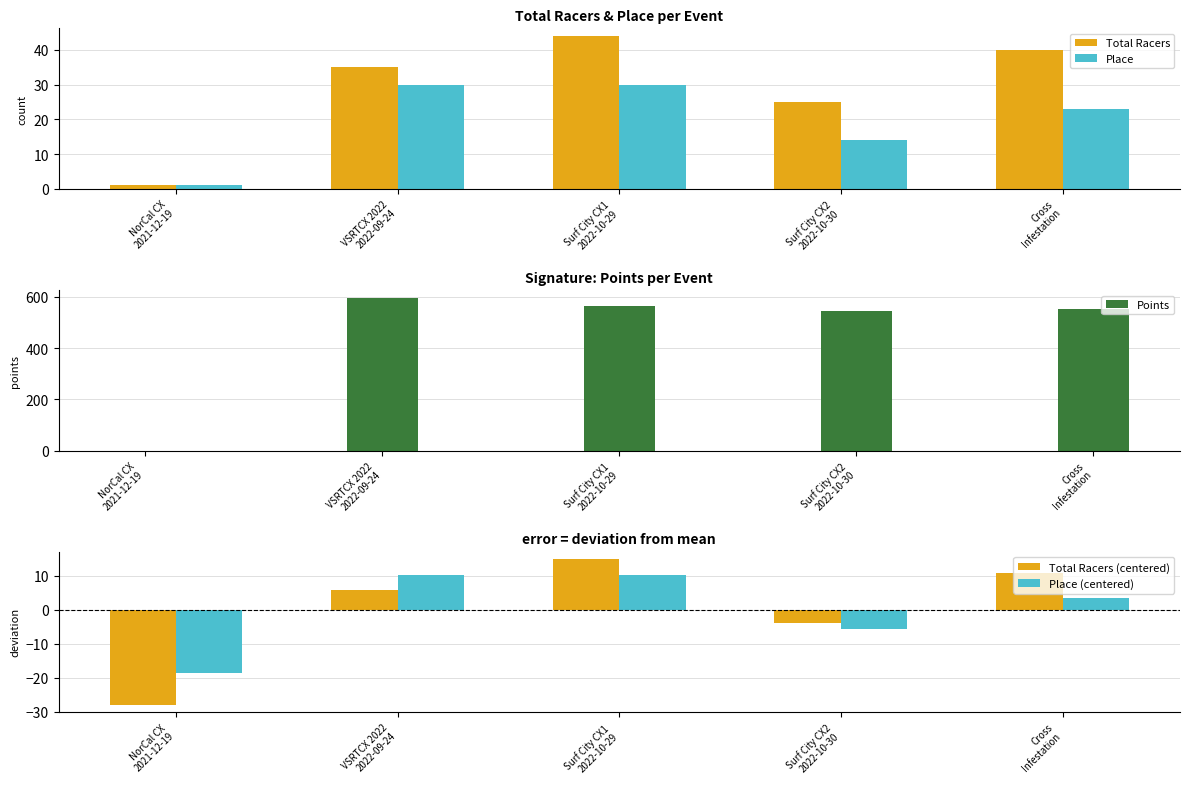

Reading right to left, transcribe all the data shown in this chart.

Total Racers: 40.0	25.0	44.0	35.0	1.0
Place: 23.0	14.0	30.0	30.0	1.0
Points: 551.1	546.8	565.8	597.2	0.0
Total Racers (centered): 11.0	-4.0	15.0	6.0	-28.0
Place (centered): 3.4	-5.6	10.4	10.4	-18.6